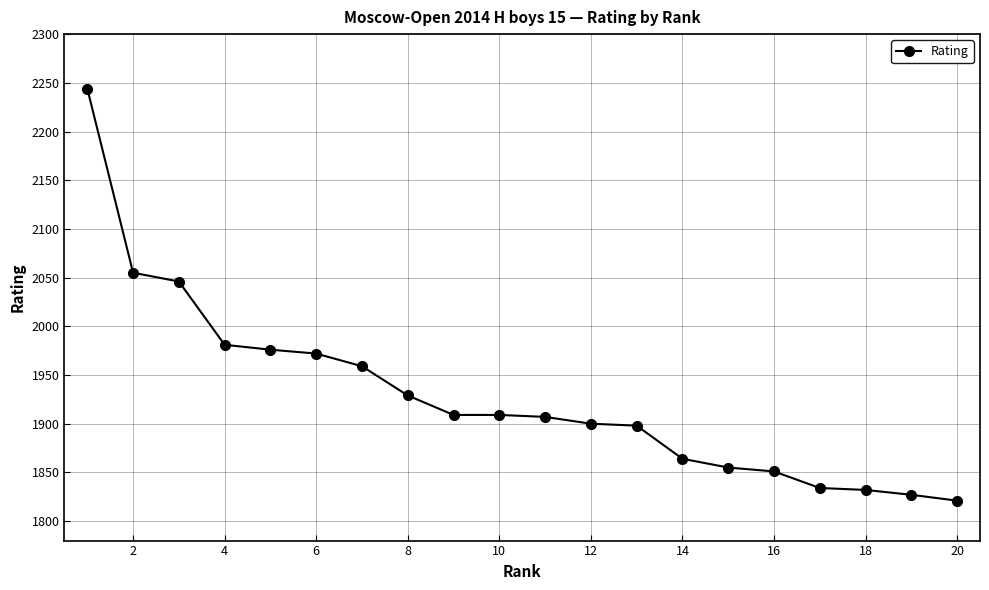

What is the difference between the maximum and minimum values?

423